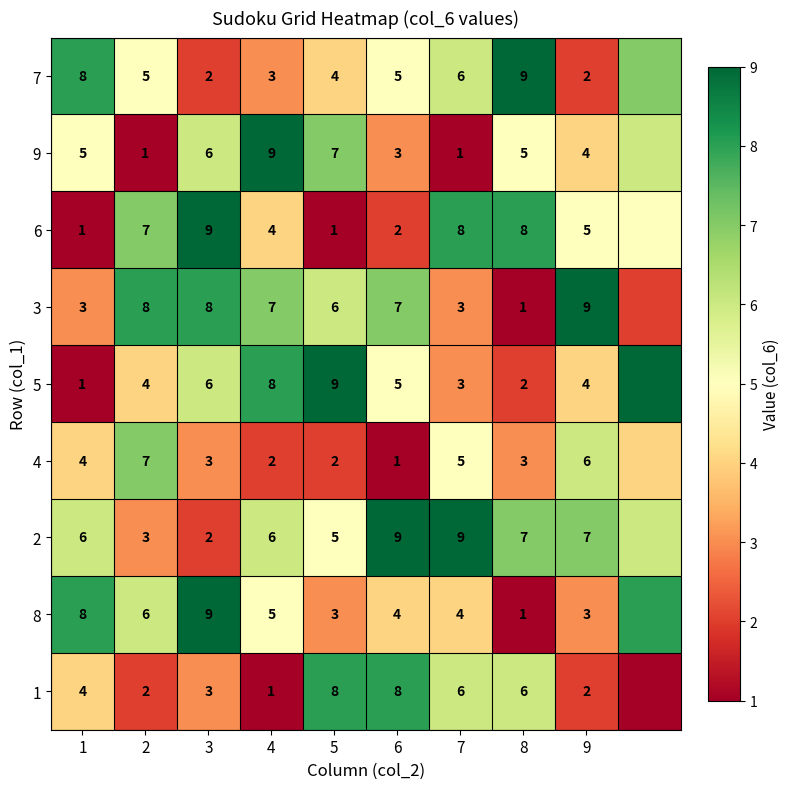

What is the difference between the highest and lowest values at 6?

8